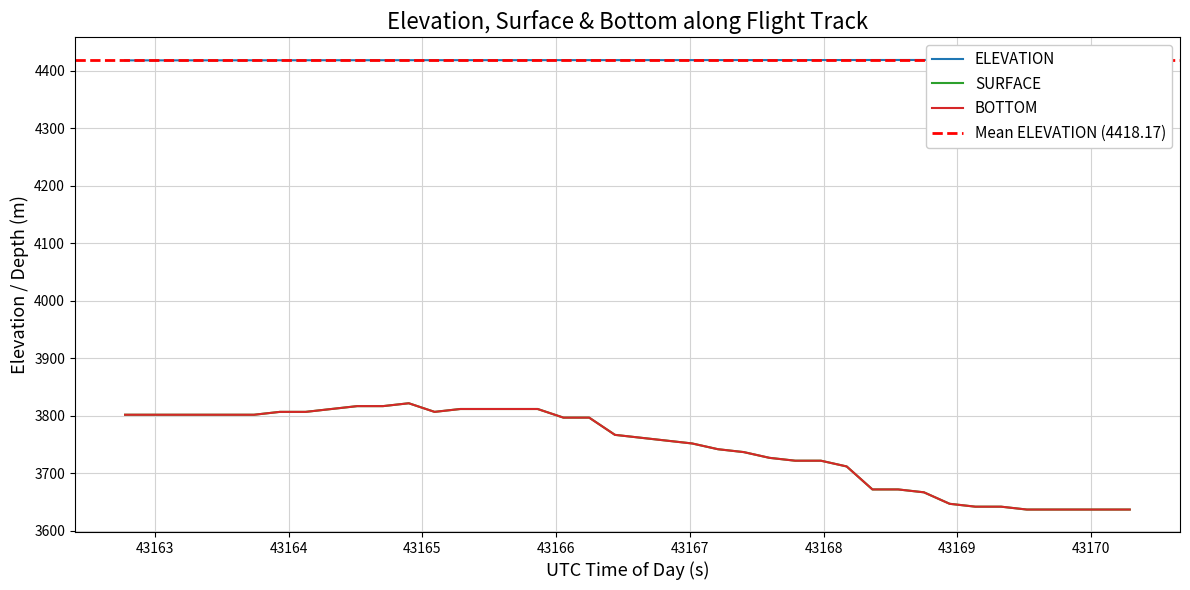

Does the chart display data point markers on the line(s)?

No